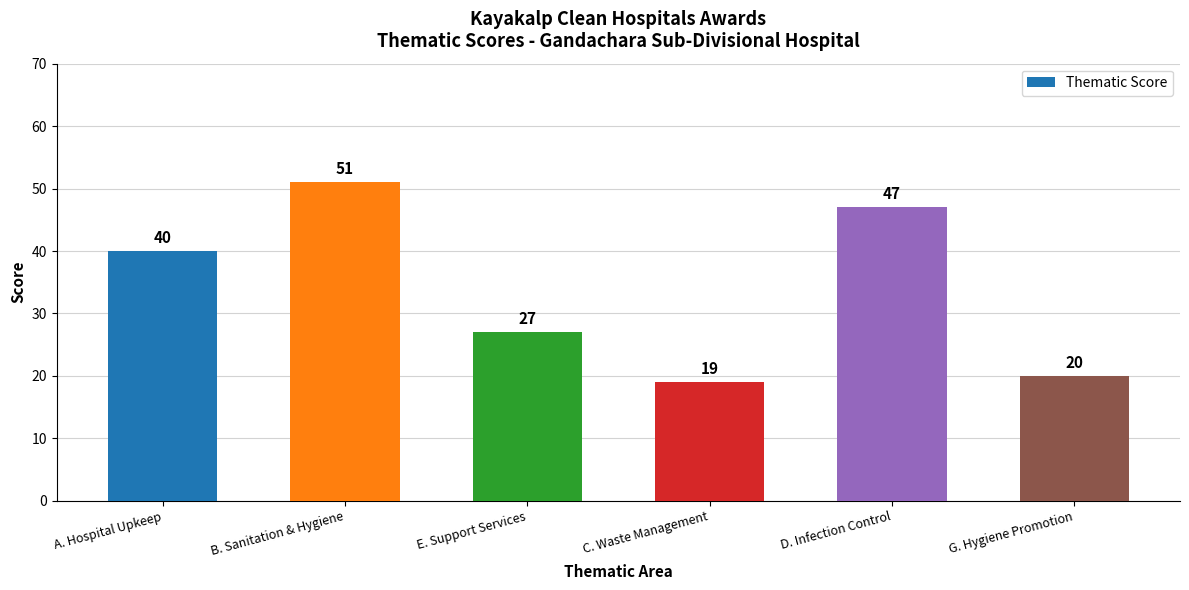

How many series are shown in this chart?

1